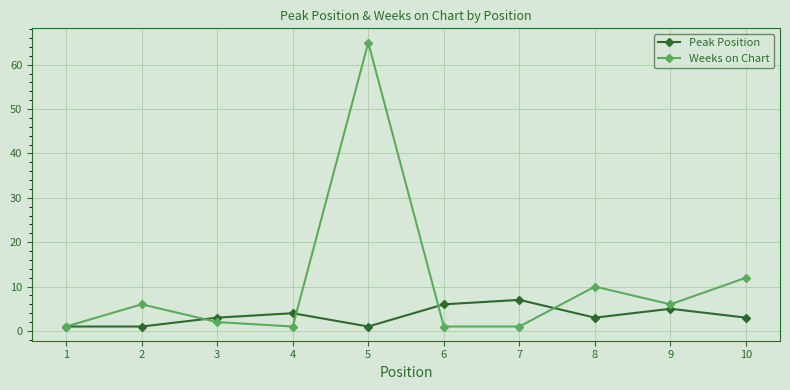

How many distinct data groups are displayed?

2